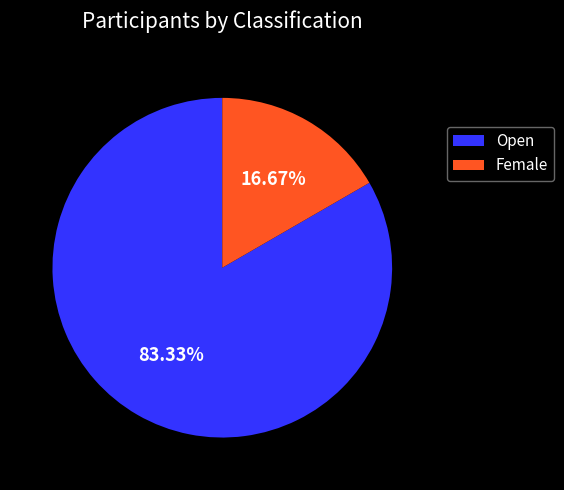

To the nearest percent, what is the difference between the largest and smallest slice percentages?

67%